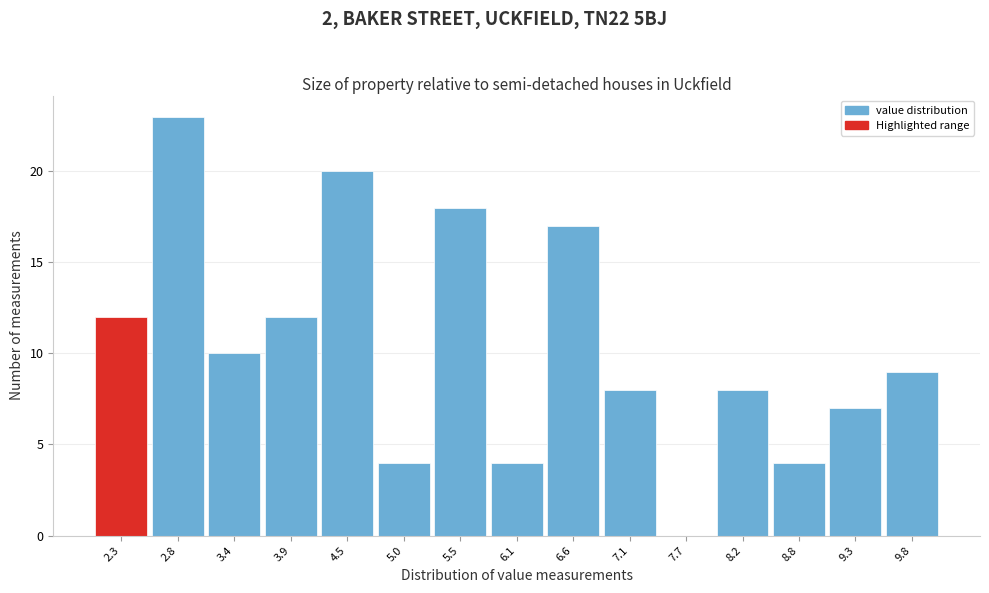

Reading left to right, transcribe all the data shown in this chart.

2.3=12	2.8=23	3.4=10	3.9=12	4.5=20	5.0=4	5.5=18	6.1=4	6.6=17	7.1=8	7.7=0	8.2=8	8.8=4	9.3=7	9.8=9